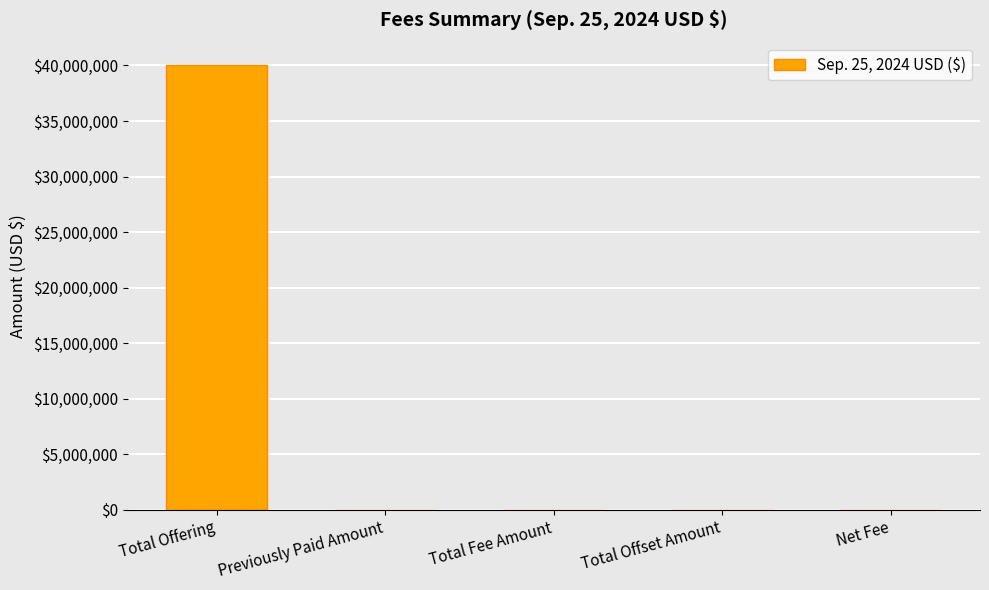

True or false: the data shows 61326912.7 at Total Offering.

False